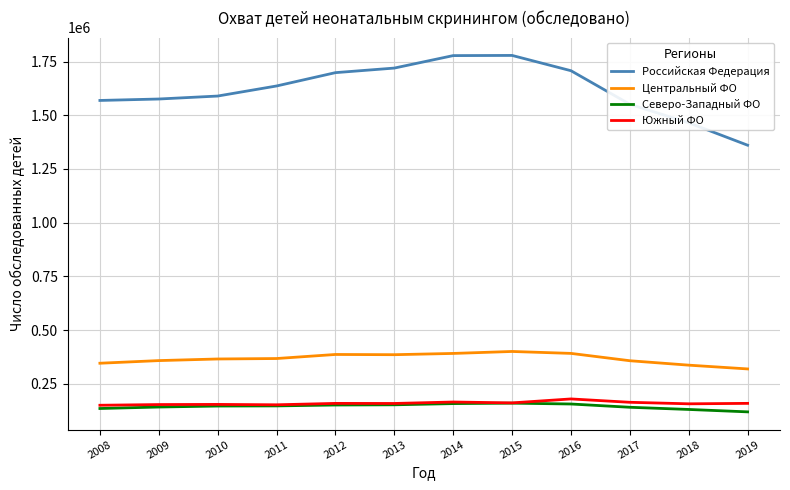

What is the difference between the highest and lowest values at 2010?

1442911